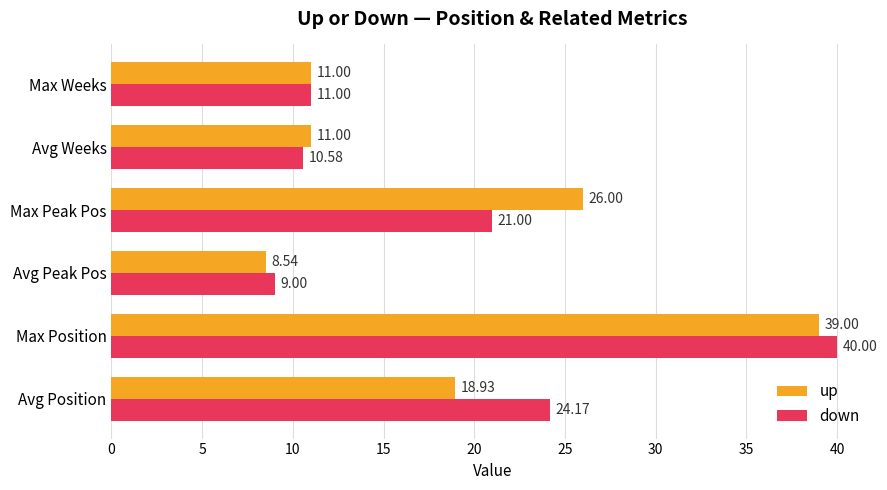

At which category is the sum across all series the highest?

Max Position